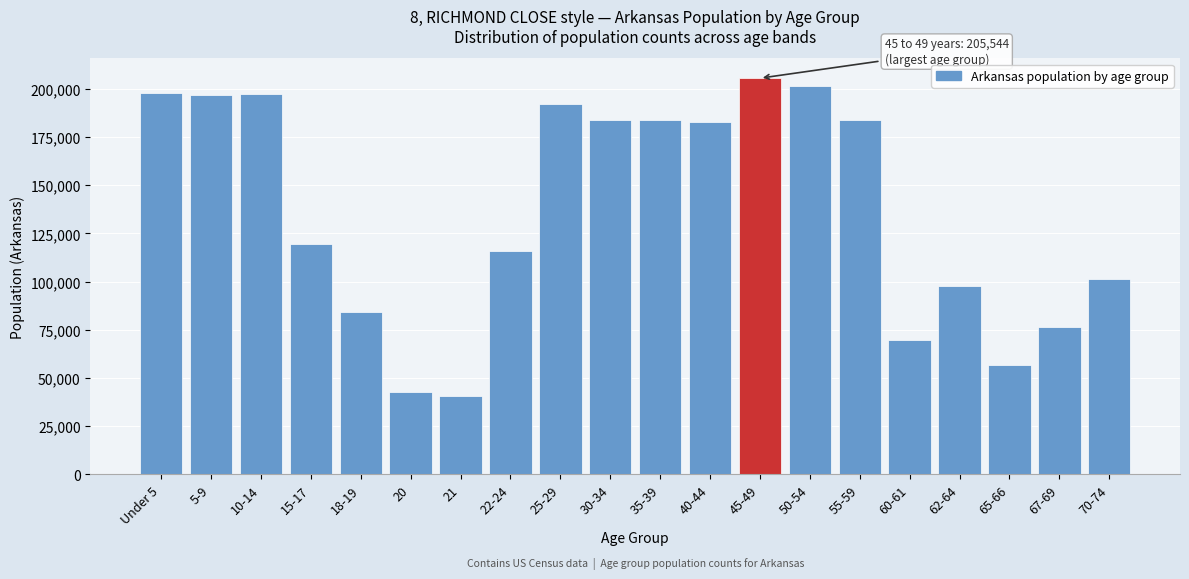

What is the ratio of the value at 70-74 to the value at 30-34?

0.6